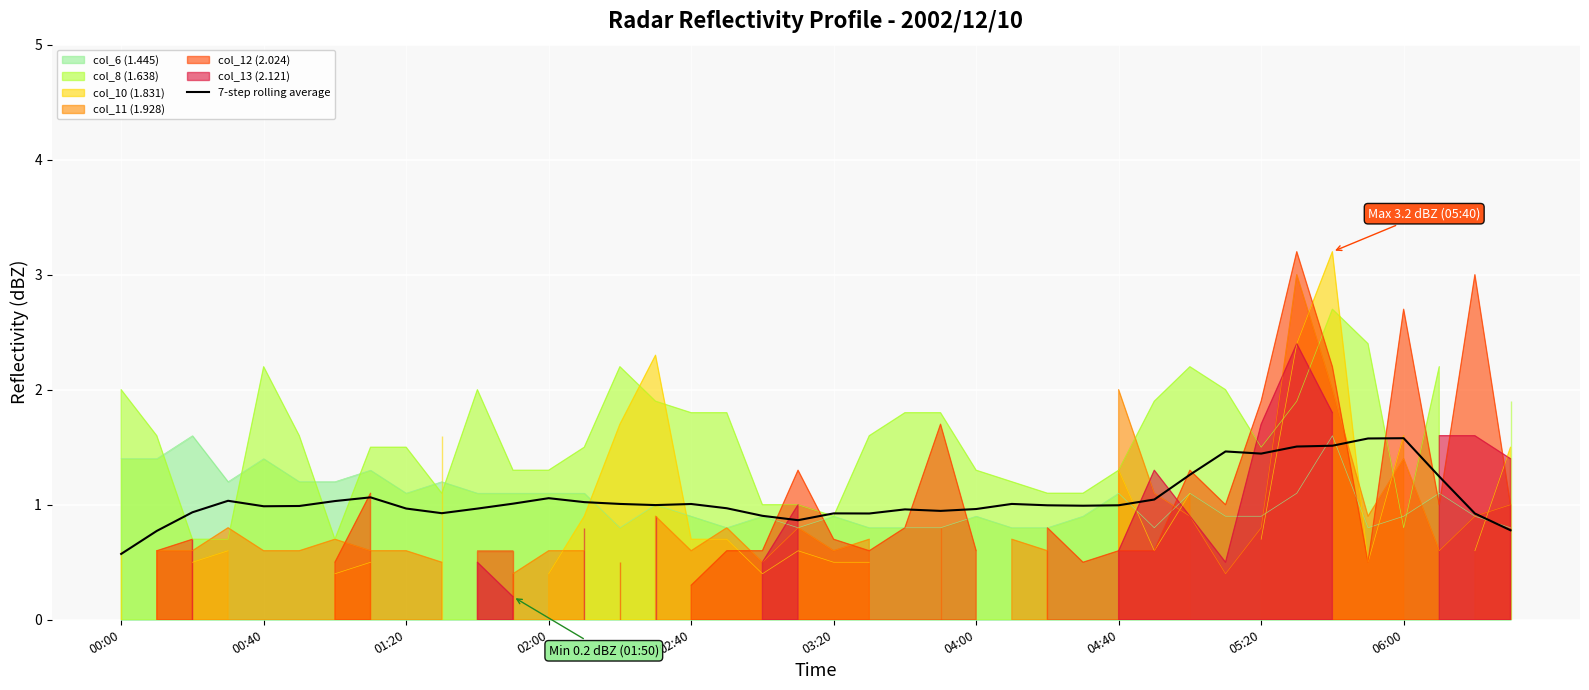

How many points are higher than both their immediate neighbors (excluding endpoints)?

9